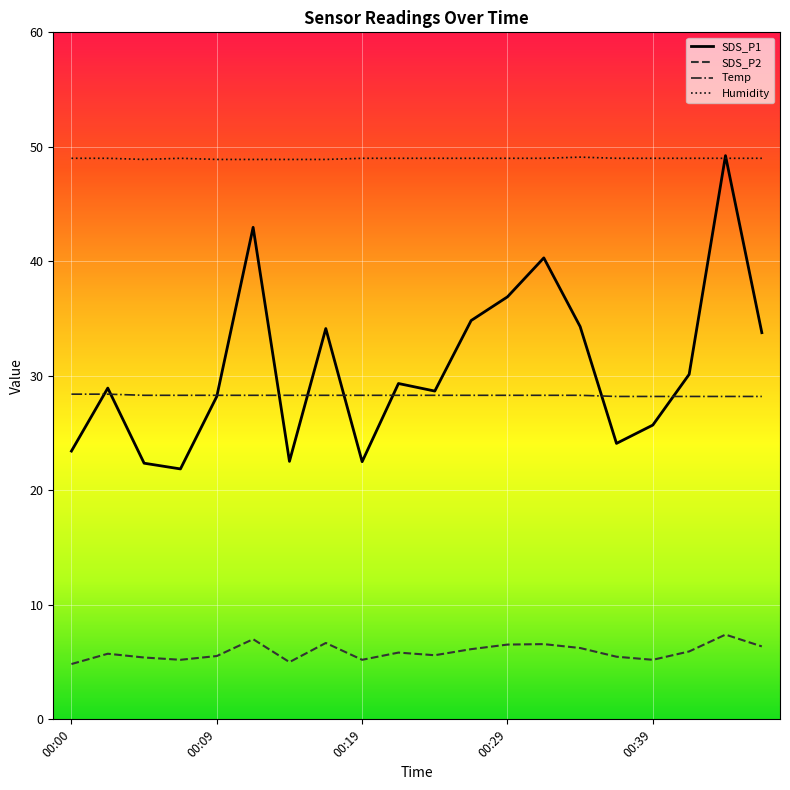

True or false: Humidity and Temp intersect in this chart.

False